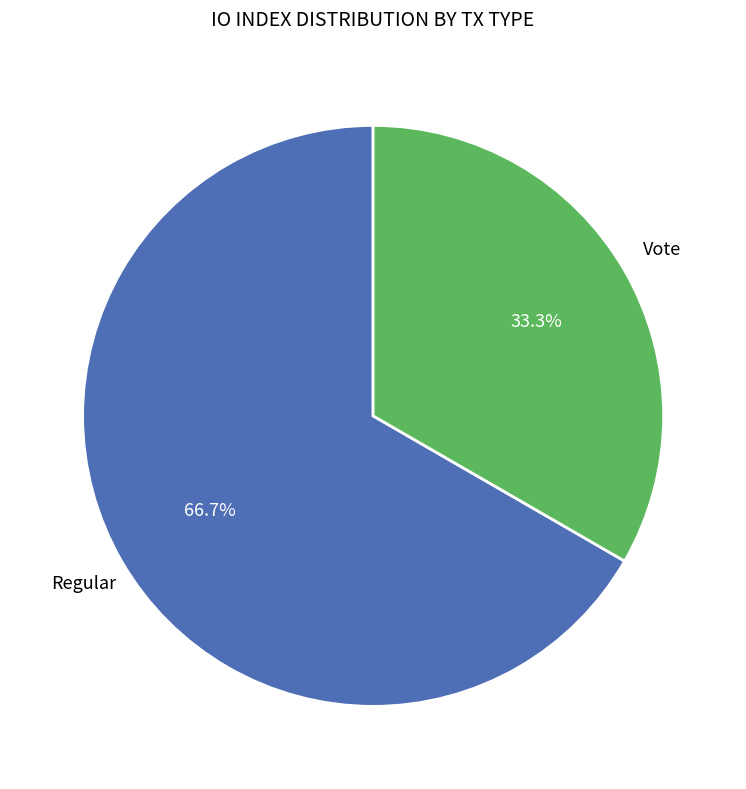

To the nearest percent, what is the difference between the largest and smallest slice percentages?

33%